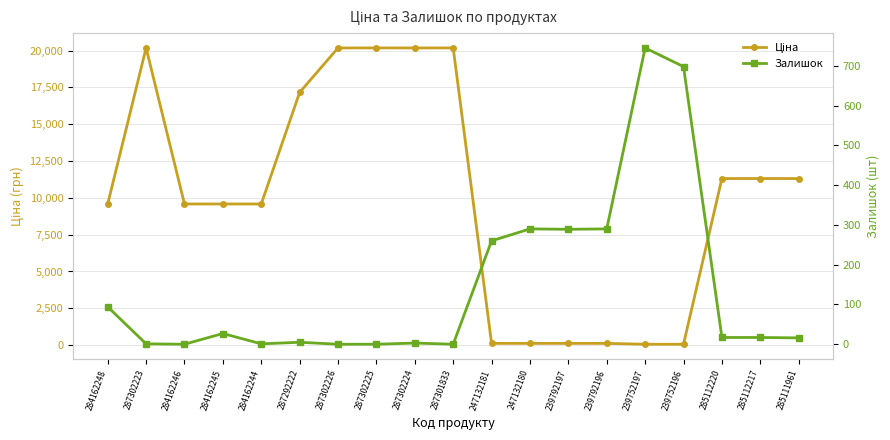

How many interior local peaks does the Ціна series have?

1